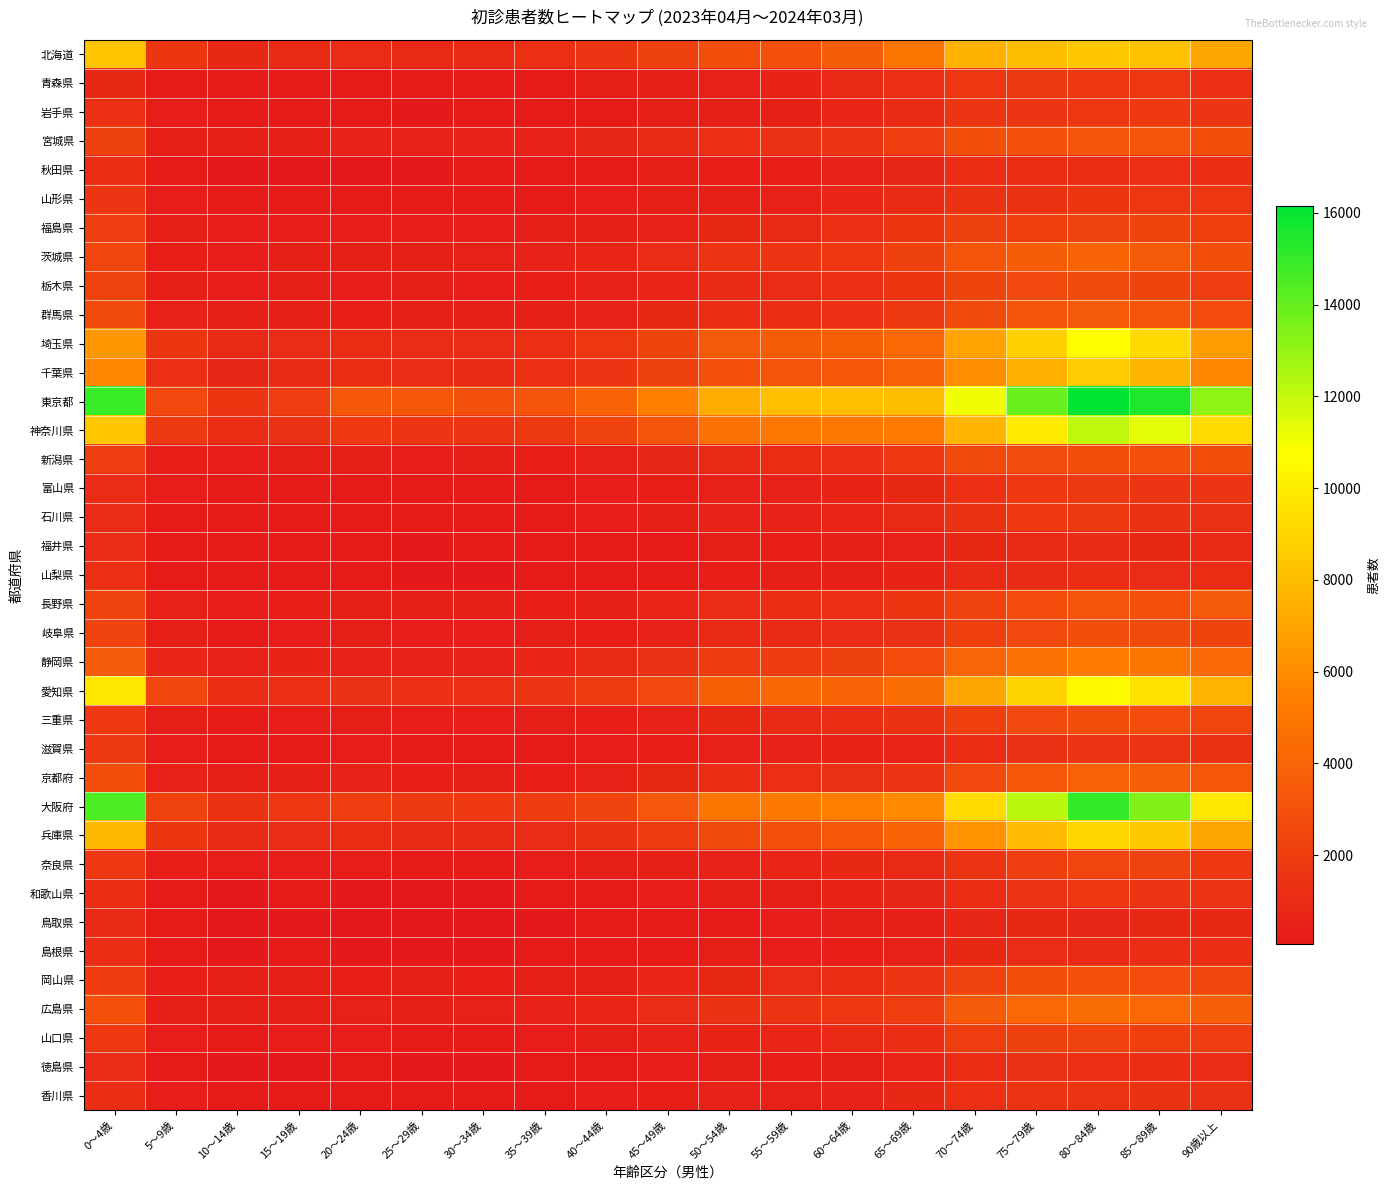

Reading left to right, transcribe all the data shown in this chart.

北海道: 0～4歳=8373	5～9歳=1613	10～14歳=877	15～19歳=1005	20～24歳=1034	25～29歳=927	30～34歳=982	35～39歳=1201	40～44歳=1530	45～49歳=2148	50～54歳=2865	55～59歳=3021	60～64歳=3674	65～69歳=4881	70～74歳=7537	75～79歳=8011	80～84歳=8479	85～89歳=8184	90歳以上=7020
青森県: 0～4歳=857	5～9歳=191	10～14歳=146	15～19歳=161	20～24歳=146	25～29歳=142	30～34歳=162	35～39歳=221	40～44歳=332	45～49歳=452	50～54歳=567	55～59歳=681	60～64歳=901	65～69歳=1245	70～74歳=1668	75～79歳=1807	80～84歳=1737	85～89歳=1648	90歳以上=1251
岩手県: 0～4歳=1315	5～9歳=263	10～14歳=146	15～19歳=186	20～24歳=144	25～29歳=125	30～34歳=133	35～39歳=196	40～44歳=231	45～49歳=367	50～54歳=461	55～59歳=485	60～64歳=717	65～69歳=996	70～74歳=1566	75～79歳=1556	80～84歳=1679	85～89歳=1747	90歳以上=1552
宮城県: 0～4歳=2165	5～9歳=502	10～14歳=324	15～19歳=459	20～24歳=601	25～29歳=522	30～34歳=513	35～39歳=531	40～44歳=760	45～49歳=945	50～54歳=1247	55～59歳=1363	60～64歳=1548	65～69歳=2043	70～74歳=2945	75～79歳=3007	80～84歳=3265	85～89歳=3192	90歳以上=2860
秋田県: 0～4歳=1101	5～9歳=219	10～14歳=114	15～19歳=118	20～24歳=97	25～29歳=95	30～34歳=144	35～39歳=143	40～44歳=223	45～49歳=327	50～54歳=390	55～59歳=405	60～64歳=587	65～69歳=804	70～74歳=1192	75～79歳=1094	80～84歳=1131	85～89歳=1251	90歳以上=1175
山形県: 0～4歳=1542	5～9歳=297	10～14歳=181	15～19歳=210	20～24歳=170	25～29歳=176	30～34歳=181	35～39歳=203	40～44歳=294	45～49歳=375	50～54歳=486	55～59歳=543	60～64歳=737	65～69歳=962	70～74歳=1426	75～79歳=1436	80～84歳=1577	85～89歳=1667	90歳以上=1654
福島県: 0～4歳=2025	5～9歳=459	10～14歳=278	15～19歳=294	20～24歳=280	25～29歳=264	30～34歳=296	35～39歳=372	40～44歳=453	45～49歳=623	50～54歳=841	55～59歳=917	60～64歳=1239	65～69歳=1607	70～74歳=2193	75～79歳=2082	80～84歳=2316	85～89歳=2336	90歳以上=2080
茨城県: 0～4歳=2440	5～9歳=425	10～14歳=297	15～19歳=451	20～24歳=491	25～29歳=490	30～34歳=531	35～39歳=629	40～44歳=746	45～49歳=1013	50～54歳=1503	55～59歳=1466	60～64歳=1650	65～69歳=2142	70～74歳=3203	75～79歳=3653	80～84歳=4007	85～89歳=3487	90歳以上=2931
栃木県: 0～4歳=2209	5～9歳=457	10～14歳=284	15～19歳=333	20～24歳=285	25～29歳=319	30～34歳=286	35～39歳=404	40～44歳=507	45～49歳=743	50～54歳=969	55～59歳=1021	60～64歳=1235	65～69歳=1583	70～74歳=2344	75～79歳=2582	80～84歳=2694	85～89歳=2384	90歳以上=2017
群馬県: 0～4歳=2644	5～9歳=527	10～14歳=324	15～19歳=445	20～24歳=391	25～29歳=378	30～34歳=380	35～39歳=473	40～44歳=553	45～49歳=832	50～54歳=1176	55～59歳=1146	60～64歳=1301	65～69歳=1816	70～74歳=2646	75～79歳=3229	80～84歳=3478	85～89歳=3202	90歳以上=2732
埼玉県: 0～4歳=6433	5～9歳=1608	10～14歳=919	15～19歳=1029	20～24歳=1103	25～29歳=1058	30～34歳=1032	35～39歳=1227	40～44歳=1671	45～49歳=2369	50～54歳=3484	55～59歳=3646	60～64歳=3816	65～69歳=4264	70～74歳=6965	75～79歳=8832	80～84歳=10649	85～89歳=9226	90歳以上=6709
千葉県: 0～4歳=5736	5～9歳=1217	10～14歳=766	15～19歳=1001	20～24歳=1102	25～29歳=1041	30～34歳=989	35～39歳=1227	40～44歳=1453	45～49歳=2178	50～54歳=3076	55～59歳=3113	60～64歳=3346	65～69歳=3950	70～74歳=5973	75～79歳=7434	80～84歳=8570	85～89歳=7765	90歳以上=5700
東京都: 0～4歳=14938	5～9歳=2574	10～14歳=1579	15～19歳=1969	20～24歳=3358	25～29歳=3365	30～34歳=3015	35～39歳=3257	40～44歳=3994	45～49歳=5395	50～54歳=7328	55～59歳=8067	60～64歳=8065	65～69歳=8026	70～74歳=11058	75～79歳=13889	80～84歳=16144	85～89歳=15484	90歳以上=13128
神奈川県: 0～4歳=8439	5～9歳=1808	10～14歳=1171	15～19歳=1360	20～24歳=1761	25～29歳=1536	30～34歳=1482	35～39歳=1774	40～44歳=2291	45～49歳=3168	50～54歳=4662	55～59歳=5031	60～64歳=5063	65～69歳=5242	70～74歳=7775	75～79歳=9908	80～84歳=12155	85～89歳=11340	90歳以上=9281
新潟県: 0～4歳=2040	5～9歳=443	10～14歳=263	15～19歳=331	20～24歳=373	25～29歳=284	30～34歳=329	35～39歳=408	40～44歳=508	45～49歳=760	50～54歳=899	55～59歳=1106	60～64歳=1235	65～69歳=1668	70～74歳=2687	75～79歳=2785	80～84歳=2902	85～89歳=2988	90歳以上=2928
富山県: 0～4歳=1052	5～9歳=256	10～14歳=167	15～19歳=192	20～24歳=171	25～29歳=168	30～34歳=193	35～39歳=206	40～44歳=287	45～49歳=392	50～54歳=510	55～59歳=567	60～64歳=661	65～69歳=829	70～74歳=1296	75～79歳=1732	80～84歳=1805	85～89歳=1572	90歳以上=1535
石川県: 0～4歳=1053	5～9歳=215	10～14歳=191	15～19歳=240	20～24歳=240	25～29歳=214	30～34歳=216	35～39歳=252	40～44歳=300	45～49歳=474	50～54歳=600	55～59歳=618	60～64歳=744	65～69歳=923	70～74歳=1388	75～79歳=1751	80～84歳=1766	85～89歳=1434	90歳以上=1363
福井県: 0～4歳=1066	5～9歳=222	10～14歳=150	15～19歳=148	20～24歳=138	25～29歳=125	30～34歳=147	35～39歳=150	40～44歳=192	45～49歳=248	50～54歳=340	55～59歳=407	60～64歳=452	65～69歳=564	70～74歳=838	75～79歳=936	80～84歳=984	85～89歳=860	90歳以上=892
山梨県: 0～4歳=1238	5～9歳=226	10～14歳=142	15～19歳=151	20～24歳=136	25～29歳=112	30～34歳=105	35～39歳=151	40～44歳=174	45～49歳=253	50～54歳=412	55～59歳=445	60～64歳=491	65～69歳=640	70～74歳=903	75～79歳=992	80～84歳=1176	85～89歳=1039	90歳以上=1100
長野県: 0～4歳=2217	5～9歳=548	10～14歳=306	15～19歳=397	20～24歳=345	25～29歳=369	30～34歳=347	35～39歳=409	40～44歳=487	45～49歳=746	50～54歳=1069	55～59歳=1144	60～64歳=1268	65～69歳=1591	70～74歳=2253	75～79歳=2761	80～84歳=3126	85～89歳=3041	90歳以上=3495
岐阜県: 0～4歳=2301	5～9歳=447	10～14歳=249	15～19歳=281	20～24歳=325	25～29歳=273	30～34歳=263	35～39歳=347	40～44歳=385	45～49歳=630	50～54歳=891	55～59歳=976	60～64歳=1032	65～69歳=1355	70～74歳=2098	75～79歳=2609	80～84歳=2899	85～89歳=2677	90歳以上=2336
静岡県: 0～4歳=3529	5～9歳=746	10～14歳=557	15～19歳=664	20～24歳=564	25～29歳=566	30～34歳=576	35～39歳=705	40～44歳=920	45～49歳=1324	50～54歳=1891	55～59歳=1931	60～64歳=2186	65～69歳=2752	70～74歳=4068	75～79歳=4767	80～84歳=5329	85～89歳=4957	90歳以上=4260
愛知県: 0～4歳=9775	5～9歳=2414	10～14歳=1196	15～19歳=1215	20～24歳=1383	25～29歳=1266	30～34歳=1248	35～39歳=1546	40～44歳=1859	45～49歳=2578	50～54歳=3798	55～59歳=4087	60～64歳=4009	65～69歳=4579	70～74歳=7060	75～79歳=8980	80～84歳=10569	85～89歳=9619	90歳以上=7585
三重県: 0～4歳=1711	5～9歳=346	10～14歳=255	15～19歳=296	20～24歳=327	25～29歳=279	30～34歳=261	35～39歳=346	40～44歳=423	45～49歳=609	50～54歳=882	55～59歳=957	60～64歳=1170	65～69歳=1407	70～74歳=2110	75～79歳=2547	80～84歳=2901	85～89歳=2705	90歳以上=2431
滋賀県: 0～4歳=1776	5～9歳=316	10～14歳=218	15～19歳=237	20～24歳=265	25～29歳=211	30～34歳=202	35～39歳=240	40～44歳=298	45～49歳=415	50～54歳=555	55～59歳=579	60～64歳=640	65～69歳=757	70～74歳=1158	75～79歳=1360	80～84歳=1521	85～89歳=1495	90歳以上=1413
京都府: 0～4歳=2930	5～9歳=541	10～14歳=366	15～19歳=500	20～24歳=611	25～29歳=397	30～34歳=361	35～39歳=392	40～44歳=574	45～49歳=828	50～54歳=1163	55～59歳=1247	60～64歳=1371	65～69歳=1533	70～74歳=2578	75～79歳=3345	80～84歳=3922	85～89歳=3766	90歳以上=3370
大阪府: 0～4歳=14495	5～9歳=2231	10～14歳=1434	15～19歳=1642	20～24歳=2053	25～29歳=1793	30～34歳=1717	35～39歳=1900	40～44歳=2285	45～49歳=3311	50～54歳=4943	55～59歳=5177	60～64歳=5381	65～69歳=5880	70～74歳=9311	75～79歳=12213	80～84歳=15039	85～89歳=13442	90歳以上=9804
兵庫県: 0～4歳=7822	5～9歳=1604	10～14歳=972	15～19歳=1017	20～24歳=1077	25～29歳=935	30～34歳=928	35～39歳=1064	40～44歳=1400	45～49歳=1911	50～54歳=2670	55～59歳=2987	60～64歳=3378	65～69歳=3995	70～74歳=6251	75～79歳=7958	80～84歳=9048	85～89歳=8520	90歳以上=6979
奈良県: 0～4歳=1739	5～9歳=403	10～14歳=260	15～19歳=263	20～24歳=267	25～29歳=230	30～34歳=202	35～39歳=257	40～44歳=350	45～49歳=467	50～54歳=625	55～59歳=698	60～64歳=822	65～69歳=941	70～74歳=1469	75～79歳=2014	80～84歳=2415	85～89歳=2214	90歳以上=1759
和歌山県: 0～4歳=1164	5～9歳=161	10～14歳=106	15～19歳=147	20～24歳=121	25～29歳=115	30～34歳=123	35～39歳=153	40～44歳=202	45～49歳=313	50～54歳=472	55～59歳=497	60～64歳=645	65～69歳=780	70～74歳=1158	75～79歳=1467	80～84歳=1643	85～89歳=1511	90歳以上=1451
鳥取県: 0～4歳=945	5～9歳=212	10～14歳=107	15～19歳=111	20～24歳=92	25～29歳=67	30～34歳=96	35～39歳=111	40～44歳=146	45～49歳=187	50～54歳=253	55～59歳=268	60～64歳=364	65～69歳=494	70～74歳=765	75～79歳=824	80～84歳=774	85～89歳=846	90歳以上=867
島根県: 0～4歳=1139	5～9歳=204	10～14歳=124	15～19歳=147	20～24歳=116	25～29歳=108	30～34歳=112	35～39歳=132	40～44歳=204	45～49歳=239	50～54歳=323	55～59歳=306	60～64歳=417	65～69歳=530	70～74歳=838	75～79歳=1034	80～84歳=931	85～89歳=1158	90歳以上=1157
岡山県: 0～4歳=1910	5～9歳=443	10～14歳=348	15～19歳=368	20～24歳=408	25～29歳=343	30～34歳=390	35～39歳=372	40～44歳=496	45～49歳=729	50～54歳=883	55～59歳=1016	60～64歳=1130	65～69歳=1512	70～74歳=2297	75～79歳=2860	80～84歳=2963	85～89歳=2728	90歳以上=2509
広島県: 0～4歳=3012	5～9歳=468	10～14歳=375	15～19歳=483	20～24歳=508	25～29歳=469	30～34歳=513	35～39歳=579	40～44歳=757	45～49歳=1063	50～54歳=1424	55～59歳=1487	60～64歳=1691	65～69歳=2058	70～74歳=3484	75～79歳=4196	80～84歳=4448	85～89歳=4202	90歳以上=3759
山口県: 0～4歳=1723	5～9歳=299	10～14歳=238	15～19歳=264	20～24歳=262	25～29歳=216	30～34歳=233	35～39歳=286	40～44歳=339	45～49歳=551	50～54歳=647	55～59歳=704	60～64歳=900	65～69歳=1192	70～74歳=2017	75～79歳=2189	80～84歳=2267	85～89歳=2096	90歳以上=1997
徳島県: 0～4歳=1017	5～9歳=183	10～14歳=101	15～19歳=127	20～24歳=158	25～29歳=124	30～34歳=128	35～39歳=161	40～44歳=194	45～49歳=281	50～54歳=377	55～59歳=386	60～64歳=490	65～69歳=757	70～74歳=1130	75～79歳=1332	80～84歳=1234	85～89歳=1156	90歳以上=1046
香川県: 0～4歳=1136	5～9歳=286	10～14歳=195	15～19歳=206	20～24歳=185	25～29歳=201	30～34歳=186	35～39歳=233	40～44歳=267	45～49歳=385	50～54歳=582	55～59歳=523	60～64歳=608	65～69歳=853	70～74歳=1270	75～79歳=1500	80～84歳=1506	85～89歳=1410	90歳以上=1326